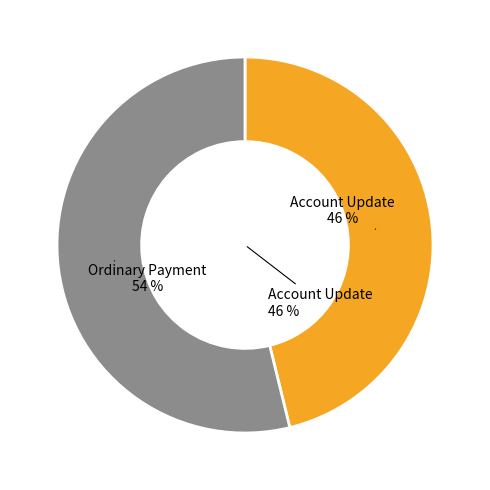

To the nearest percent, what is the difference between the Account Update and Ordinary Payment slice percentages?

8%